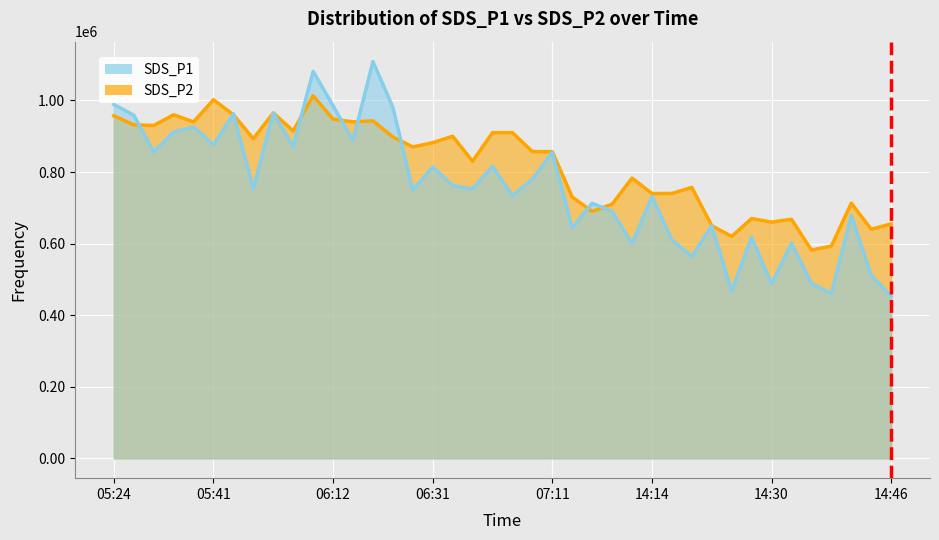

Between 35 and 38, which is larger?

38